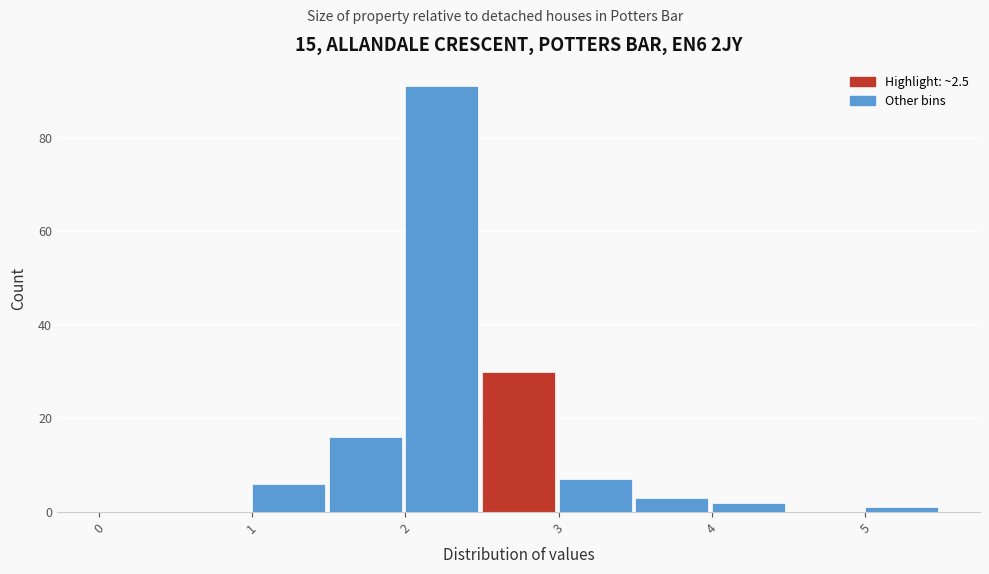

Reading left to right, list every bar in this chart as the range it spans on the x-axis followed by its height. The values are not printed on the chart, so give them approximately, as read against the axis.

0.0 to 0.5: 0
0.5 to 1.0: 0
1.0 to 1.5: 6
1.5 to 2.0: 16
2.0 to 2.5: 92
2.5 to 3.0: 30
3.0 to 3.5: 8
3.5 to 4.0: 4
4.0 to 4.5: 2
4.5 to 5.0: 0
5.0 to 5.5: under 2